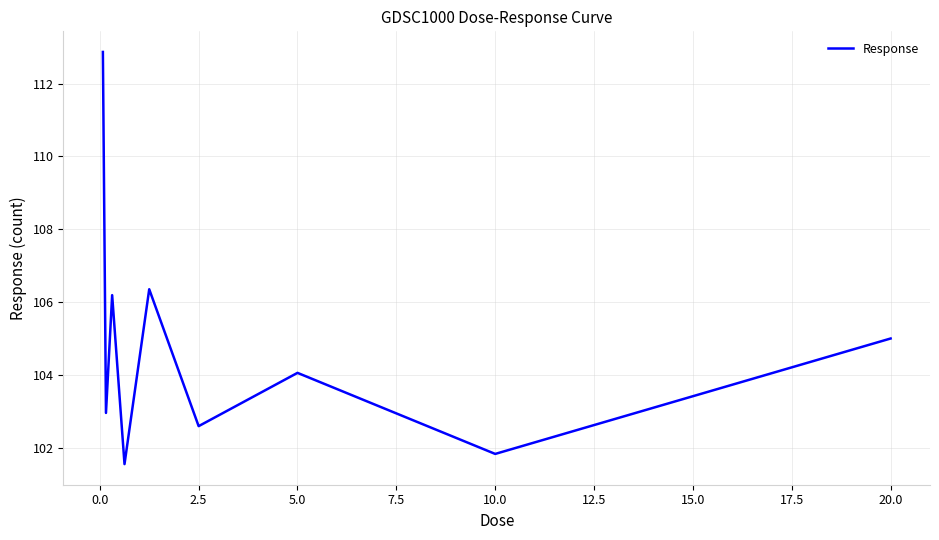

What is the difference between the maximum and minimum values?

11.3